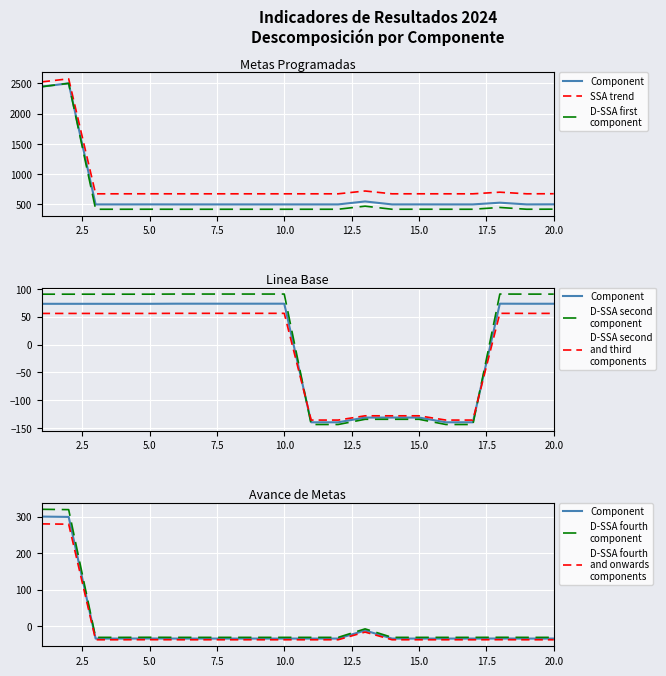

What is the difference between the Metas programadas values at 7 and 2?

1900.0